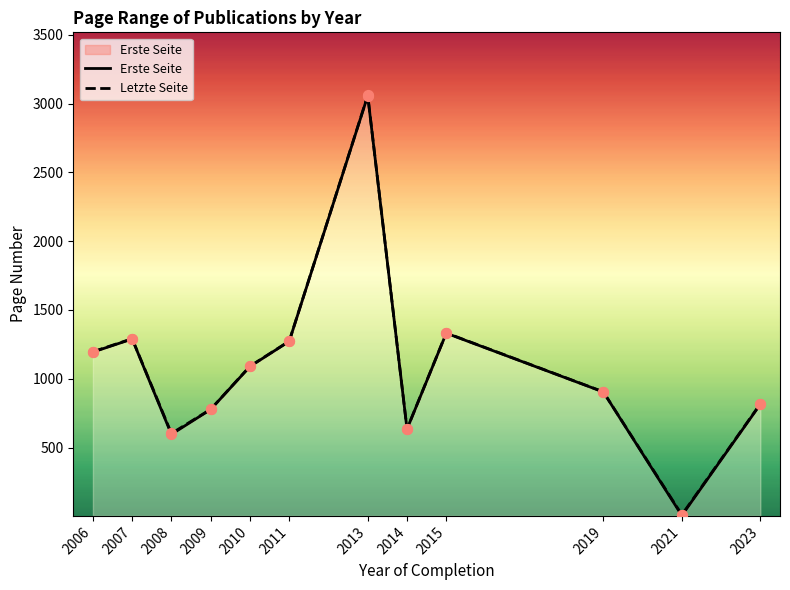

Which series has the largest total across all categories?

Letzte Seite